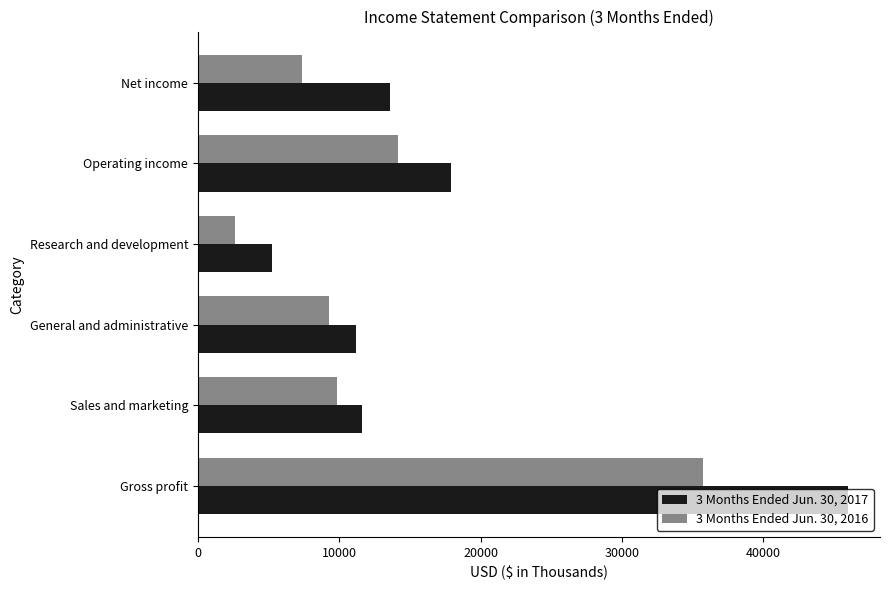

Read the 3 Months Ended Jun. 30, 2016 value at General and administrative.

9238